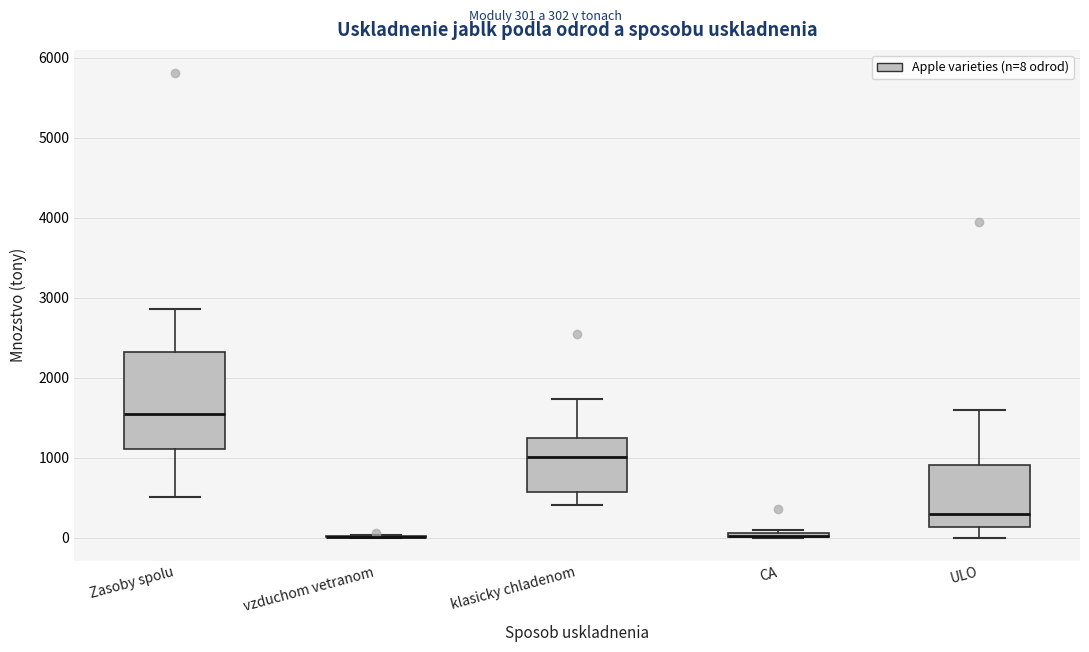

Which box is the tallest, from its lower edge to its upper edge?

Zasoby spolu